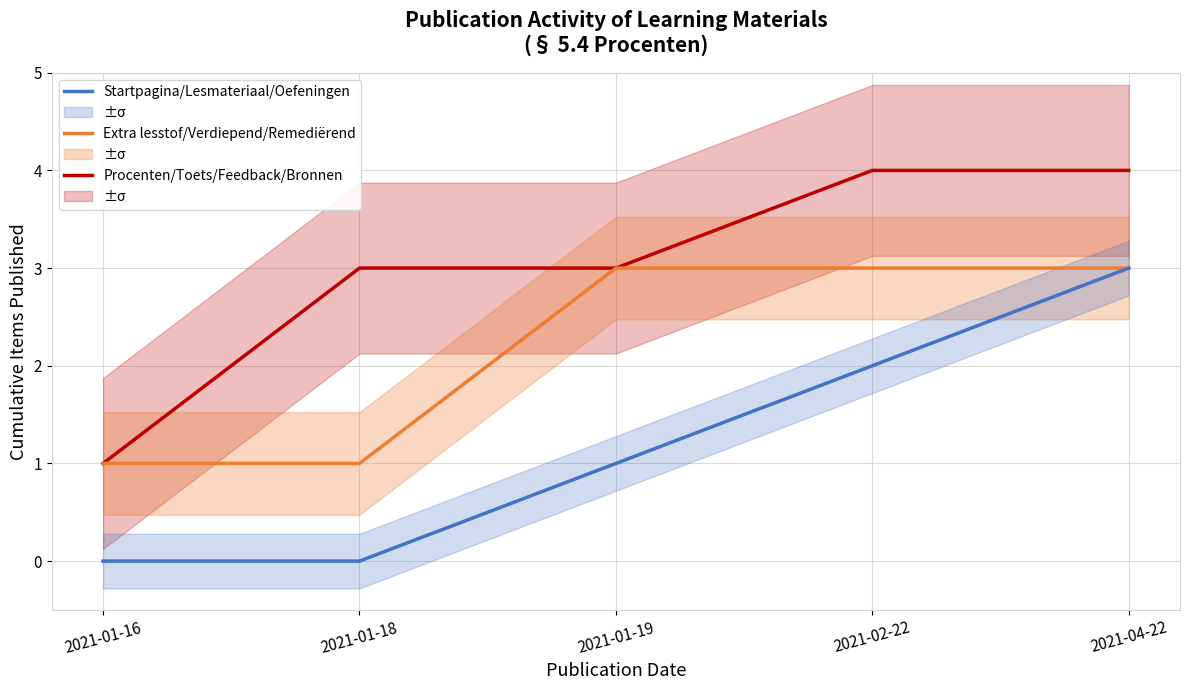

What is the label of the 1st point from the right?

2021-04-22